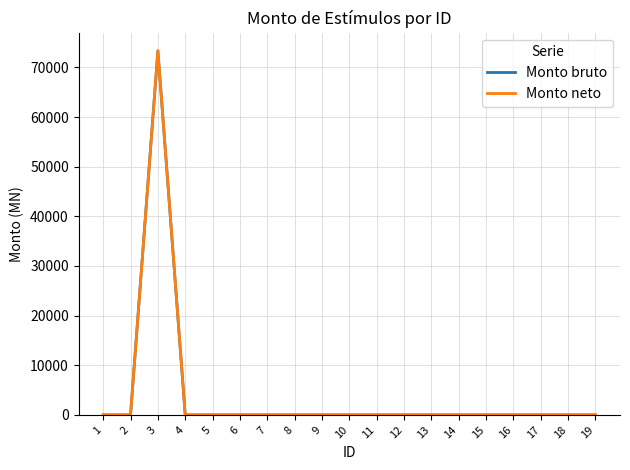

At which label does Monto neto reach its minimum?

1